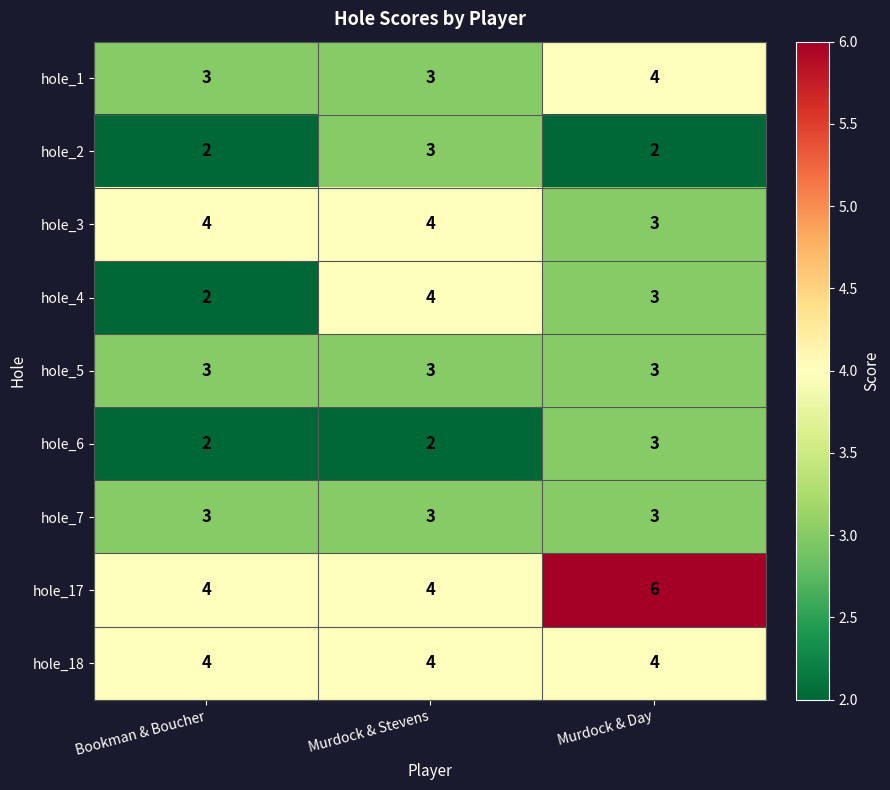

Which category has the highest value across all series?

Murdock & Day